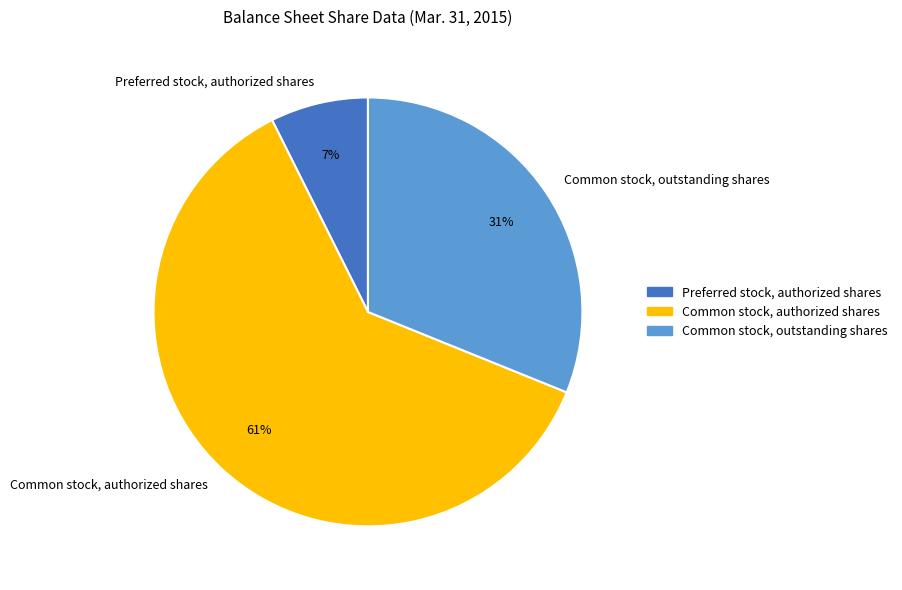

Between Preferred stock, authorized shares and Common stock, authorized shares, which is larger?

Common stock, authorized shares